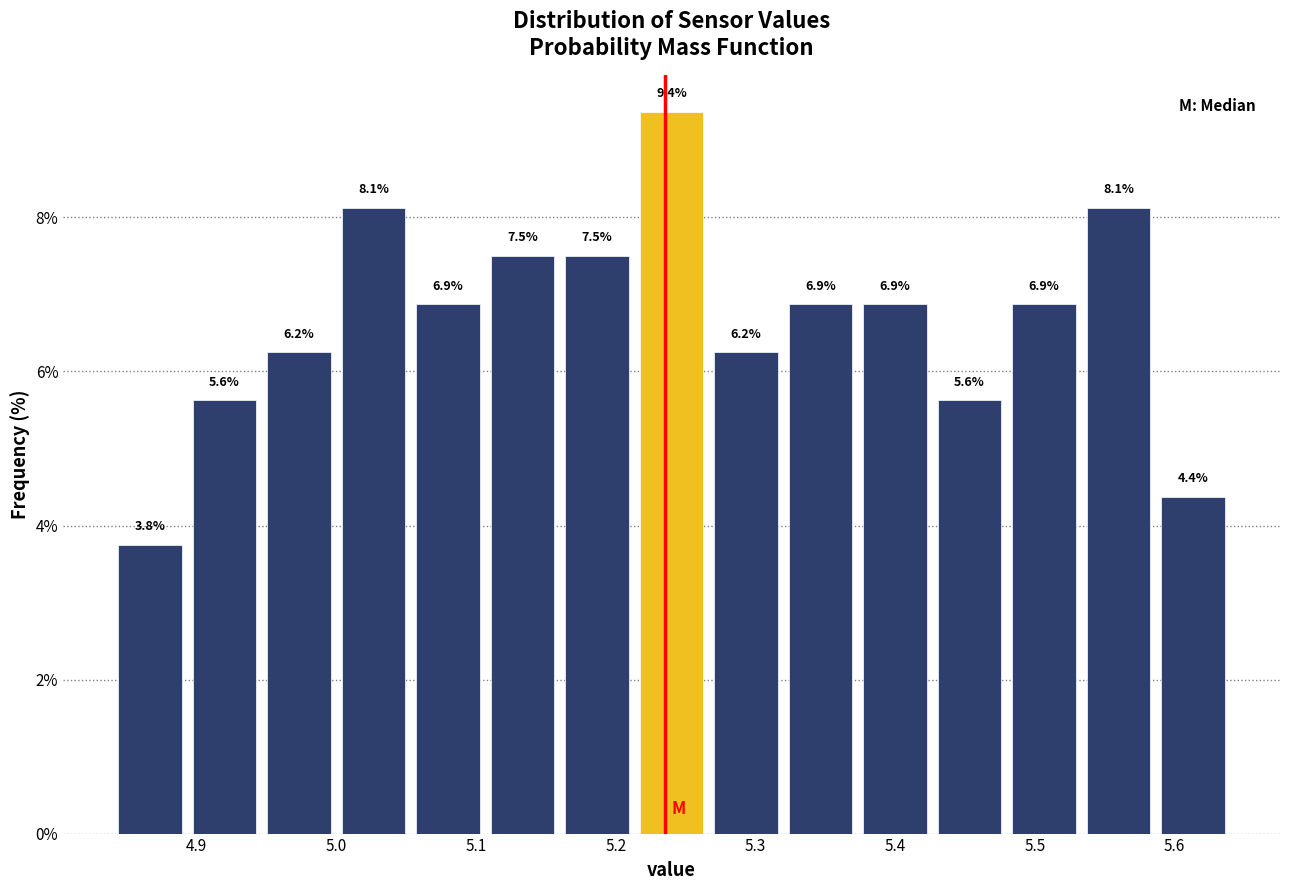

Over which range of the x-axis is the bar tallest?

5.21 to 5.27